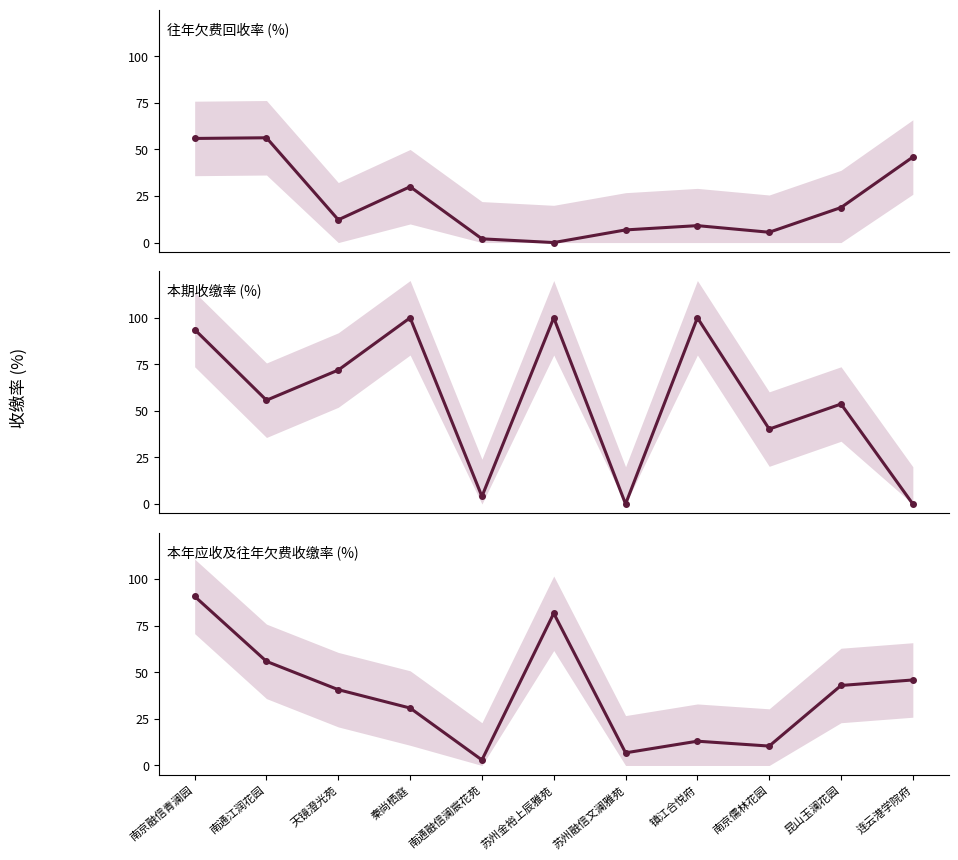

How many values in the 往年欠费回收率 series exceed 12?

6